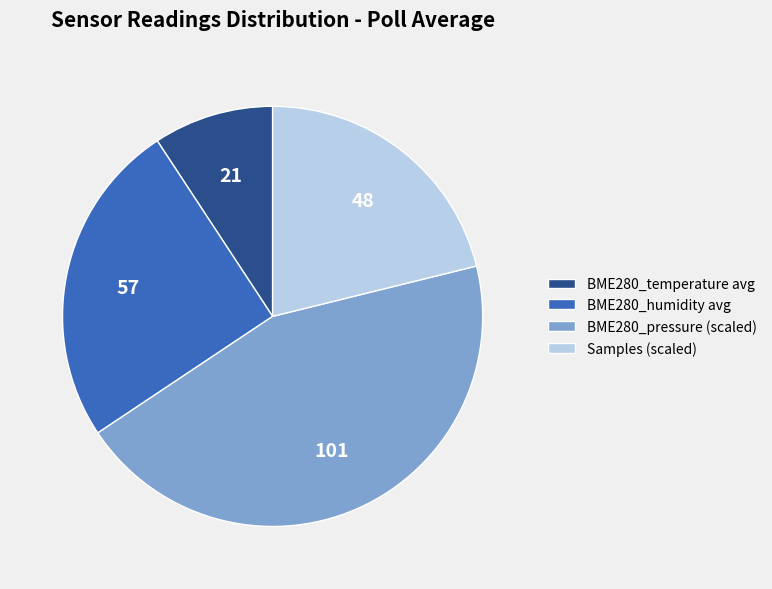

Combined, do BME280_temperature avg and BME280_pressure (scaled) account for over 50%?

Yes